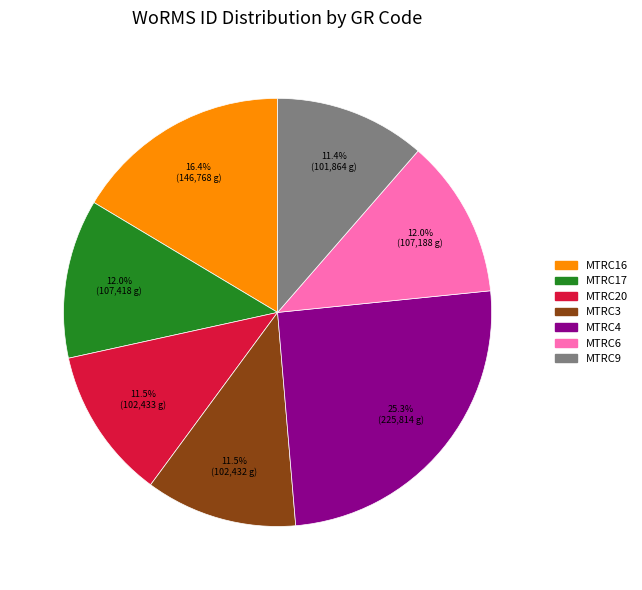

The MTRC9 slice represents 1% of the pie. True or false?

False